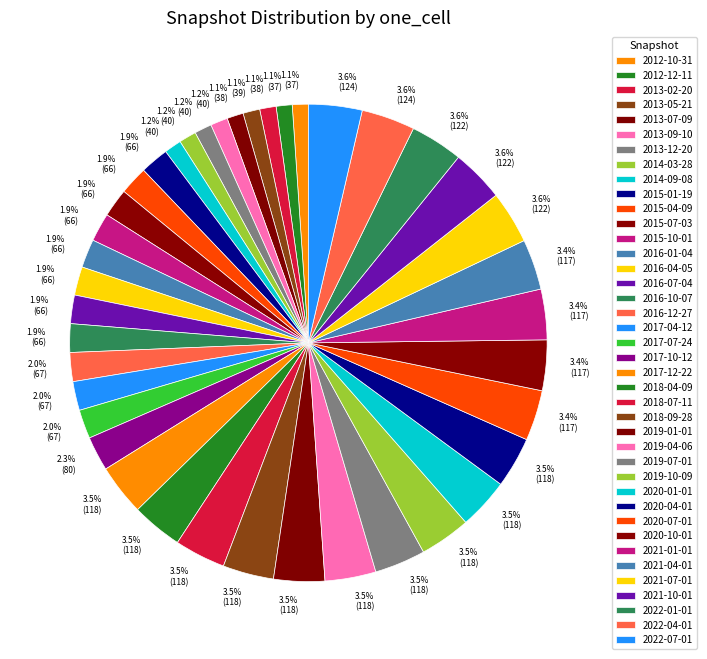

The 2020-07-01 slice represents 3% of the pie. True or false?

True